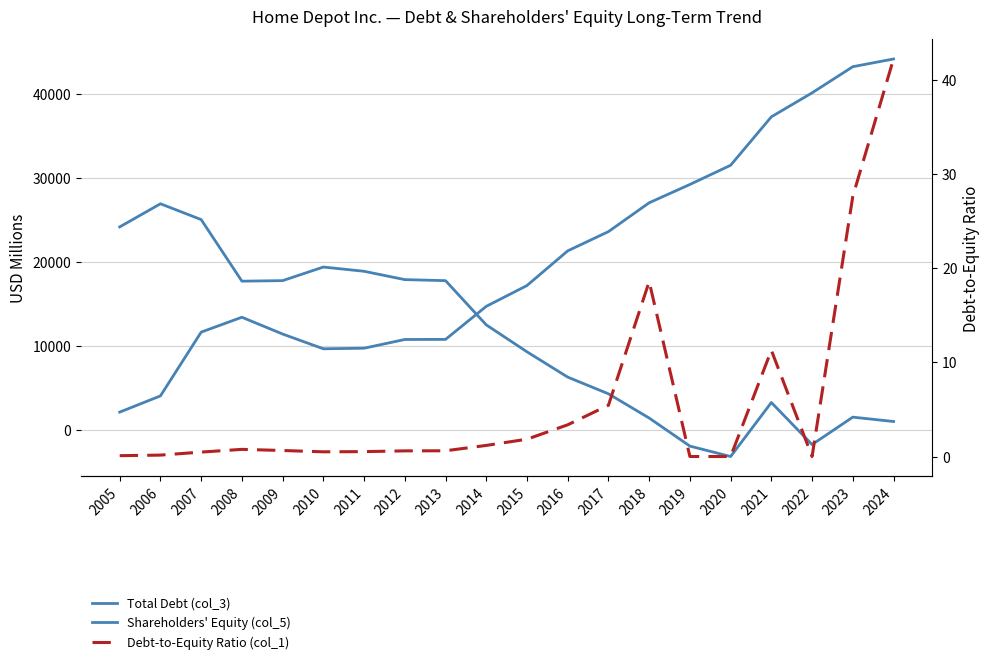

What is the difference between the Debt-to-Equity Ratio (col_1) values at 2024 and 2005?

42.2